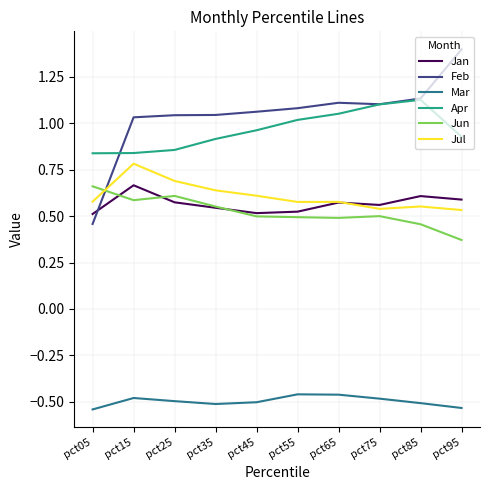

Which category has the highest value across all series?

pct95